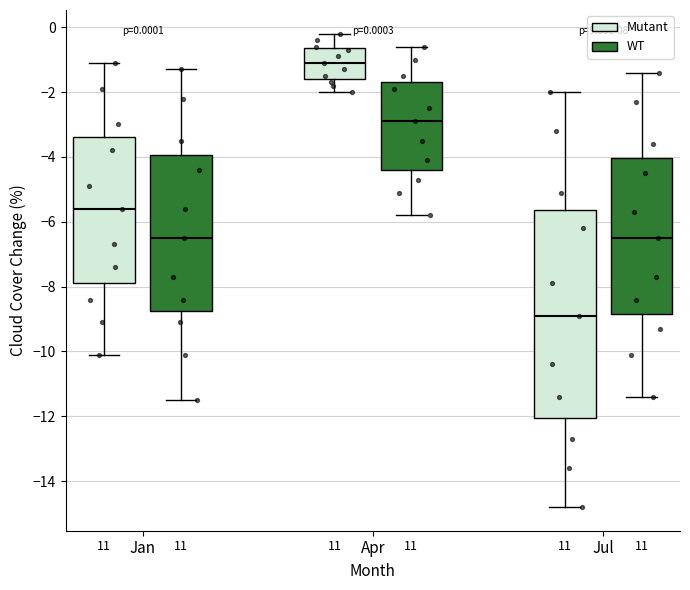

Which box is the tallest, from its lower edge to its upper edge?

Jul (Mutant)